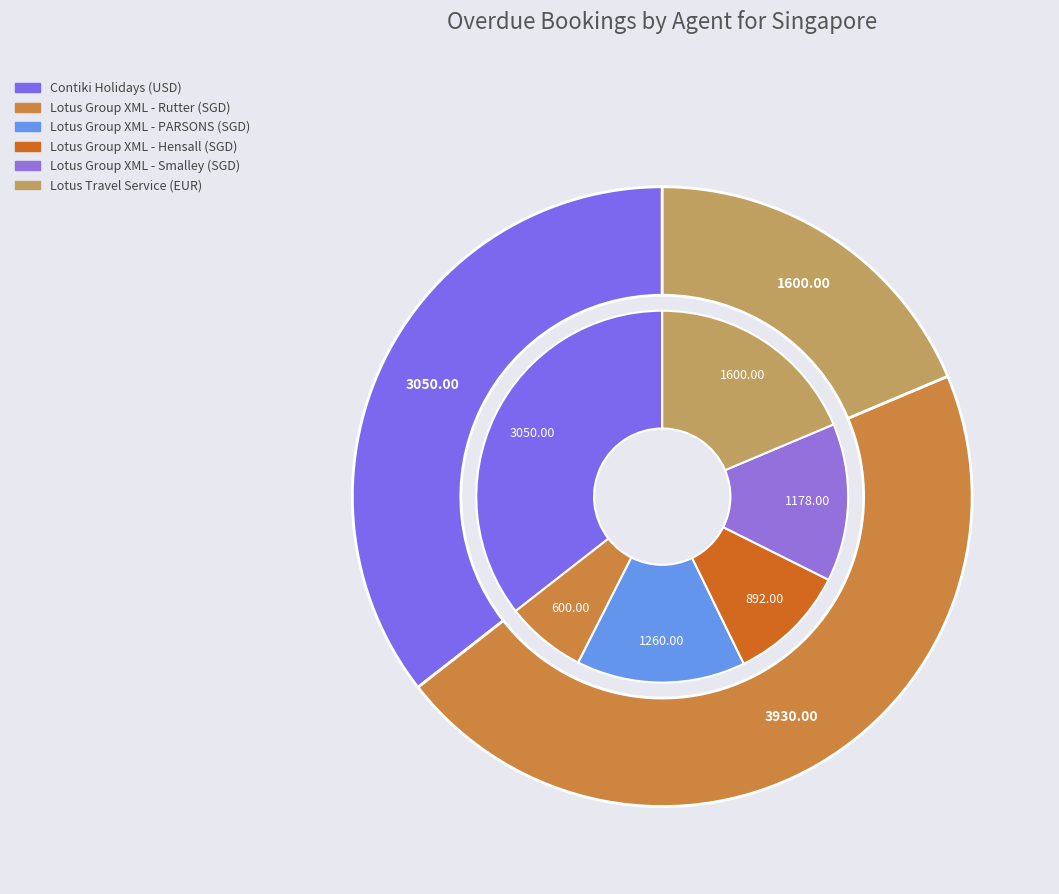

What is the largest slice in the pie chart?

Contiki Holidays (USD)